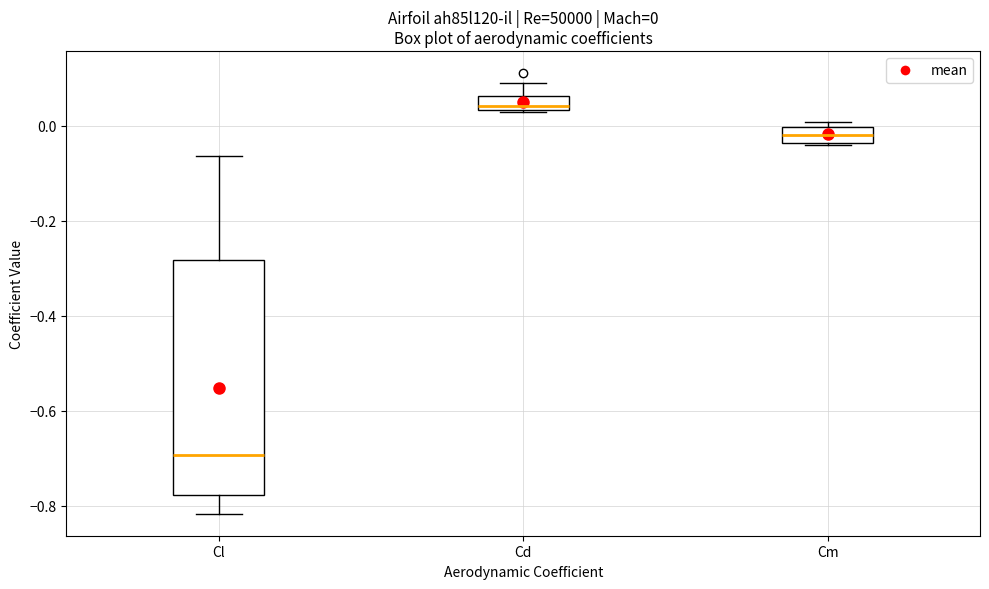

Comparing the boxes themselves (not the whiskers), which one is the tallest?

Cl